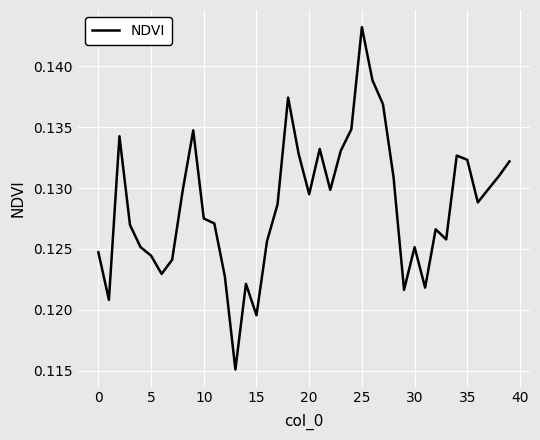

What is the greatest value displayed?

0.1